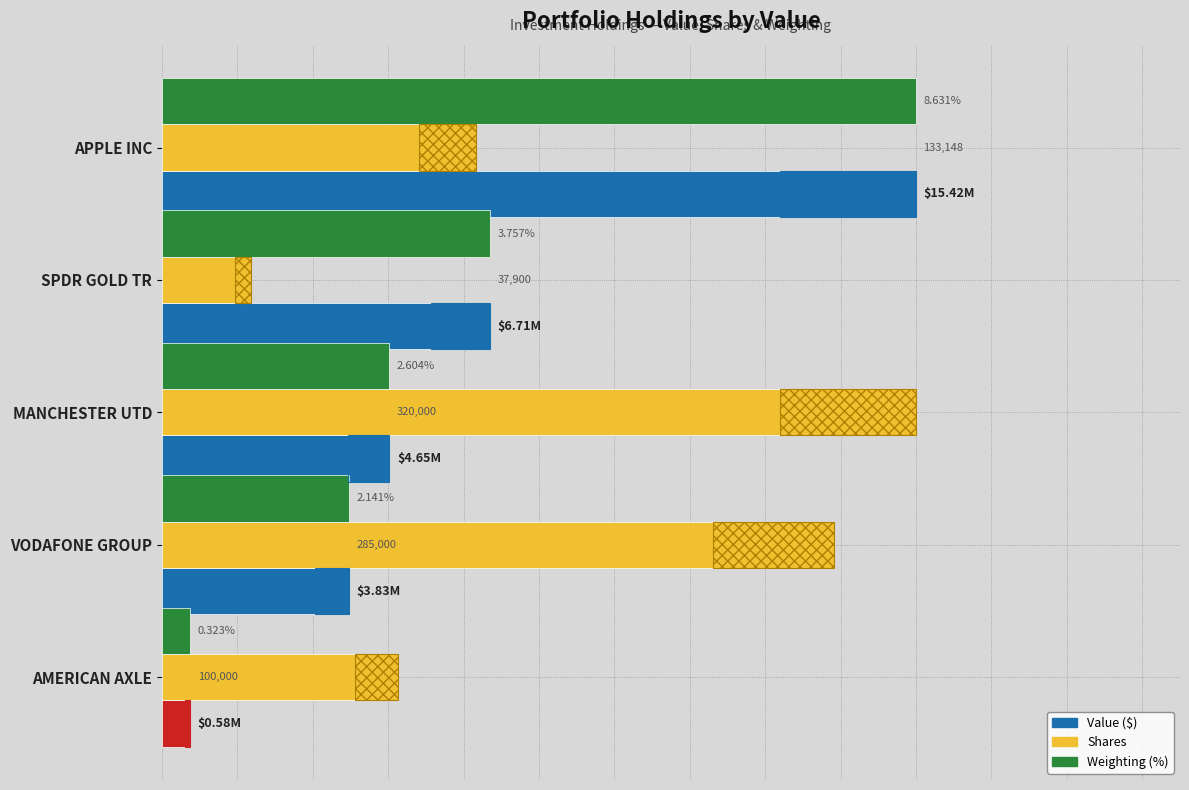

Does the chart contain stacked bars?

No